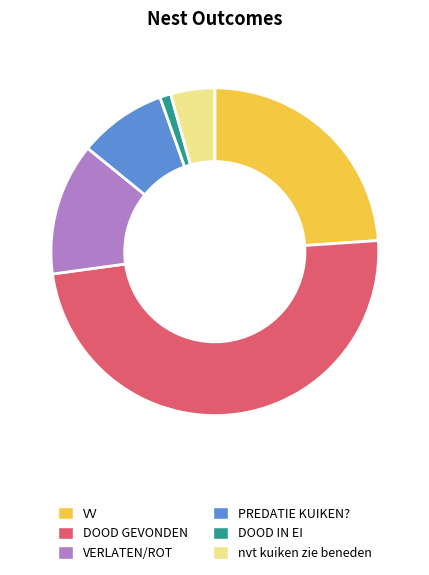

Combined, do VERLATEN/ROT and DOOD GEVONDEN account for over 50%?

Yes